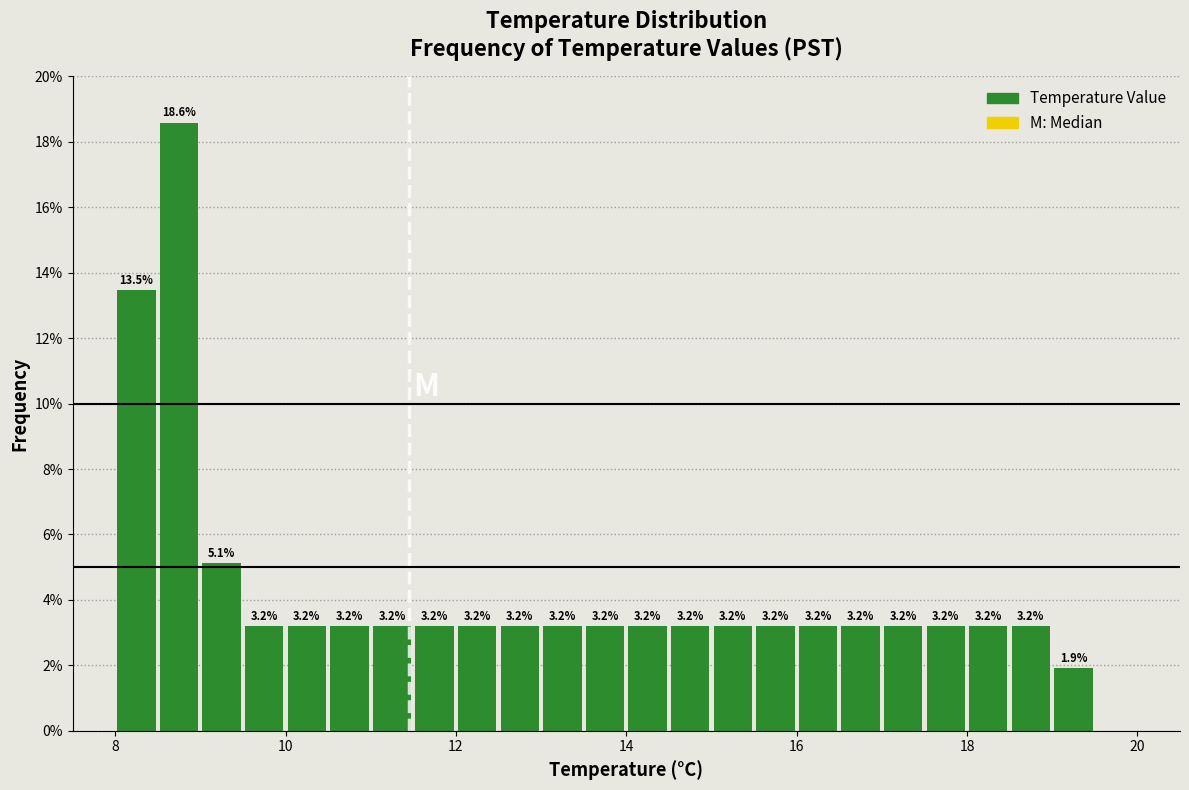

Read against the x-axis, roughly where is the centre of the tallest bar?

8.8